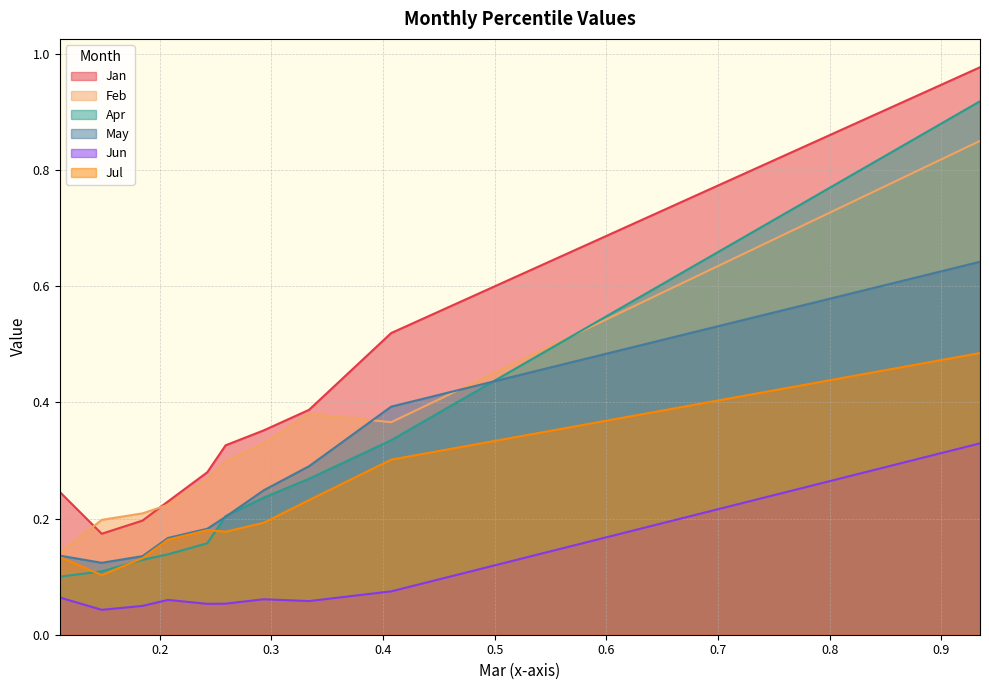

What are all the series names shown in the legend?

Jan, Feb, Apr, May, Jun, Jul